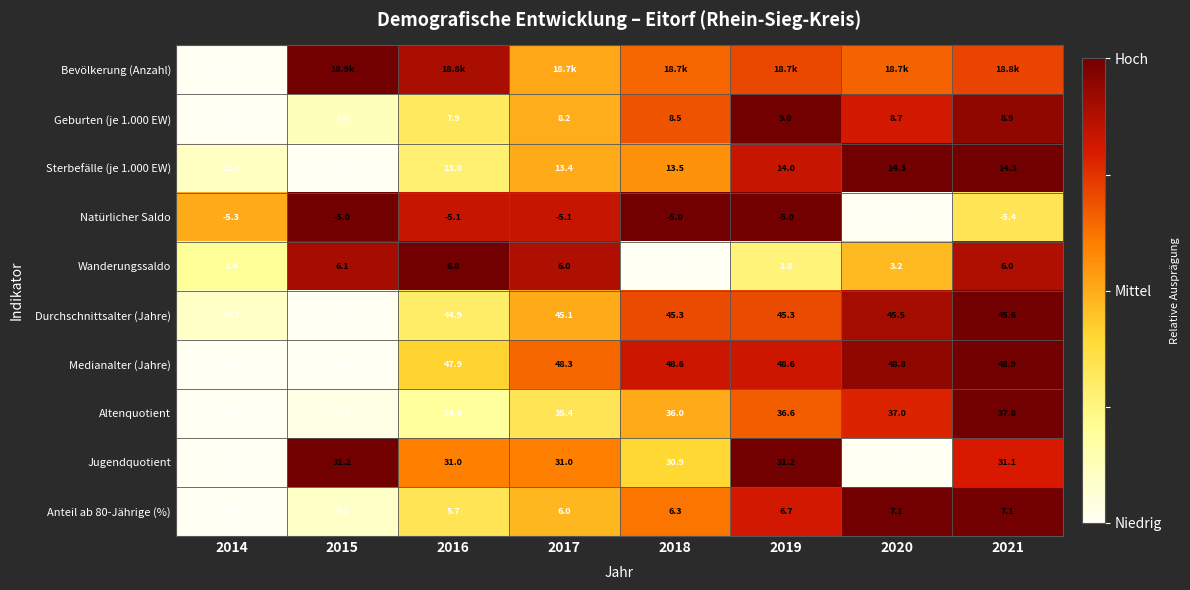

Is it true that Anteil ab 80-Jährige (%) equals 1.2 at 2019?

False